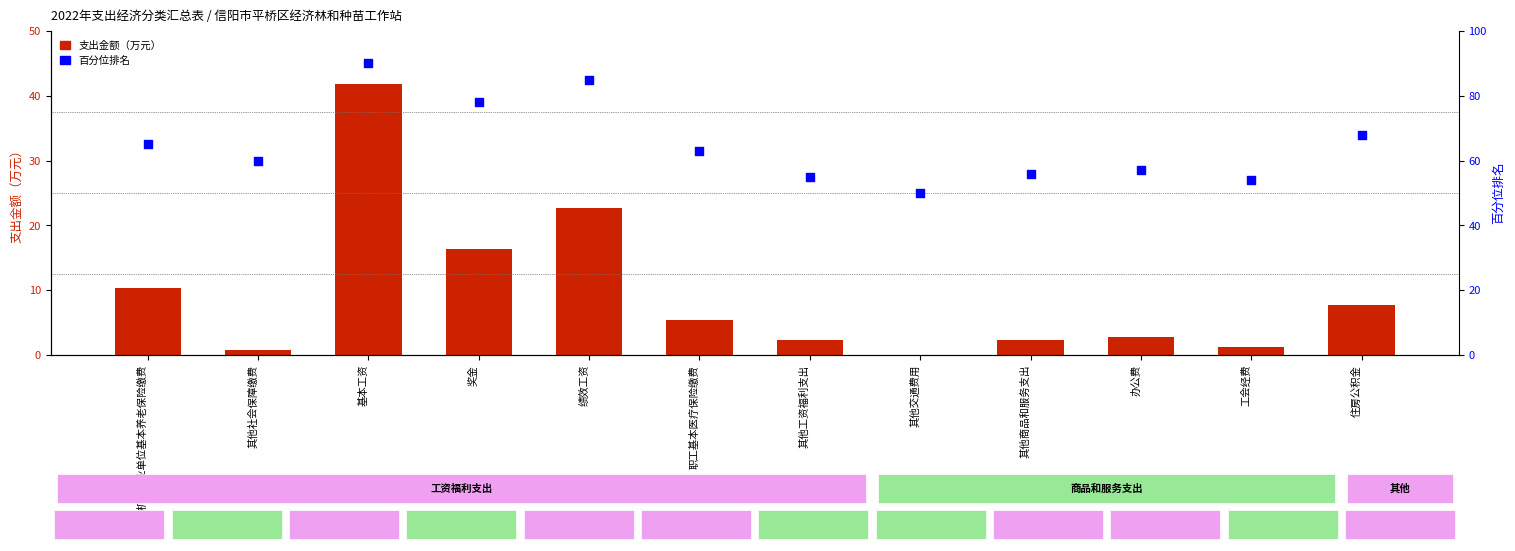

Is the value of expenditure amount at 工会经费 greater than the value of percentile rank within the sample at 办公费?

No